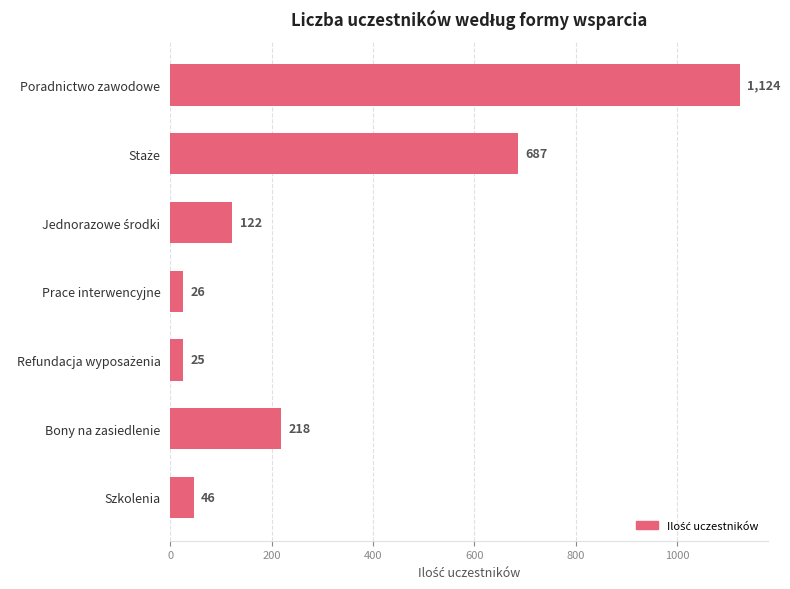

At which category does the chart reach its peak across all series?

Poradnictwo zawodowe